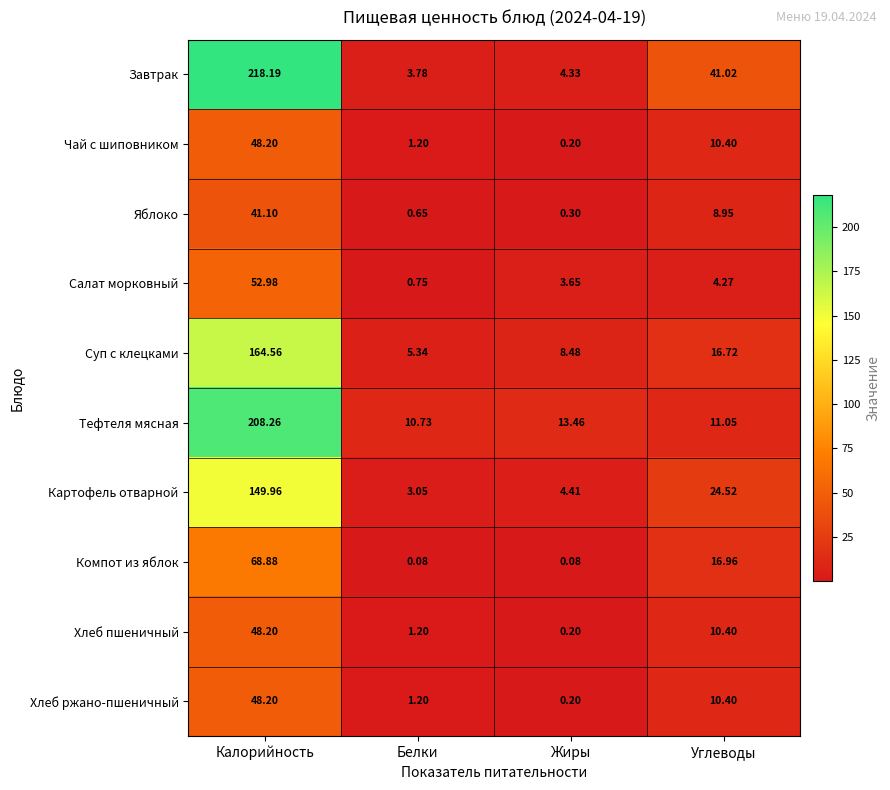

Which series has the widest spread of values?

Завтрак